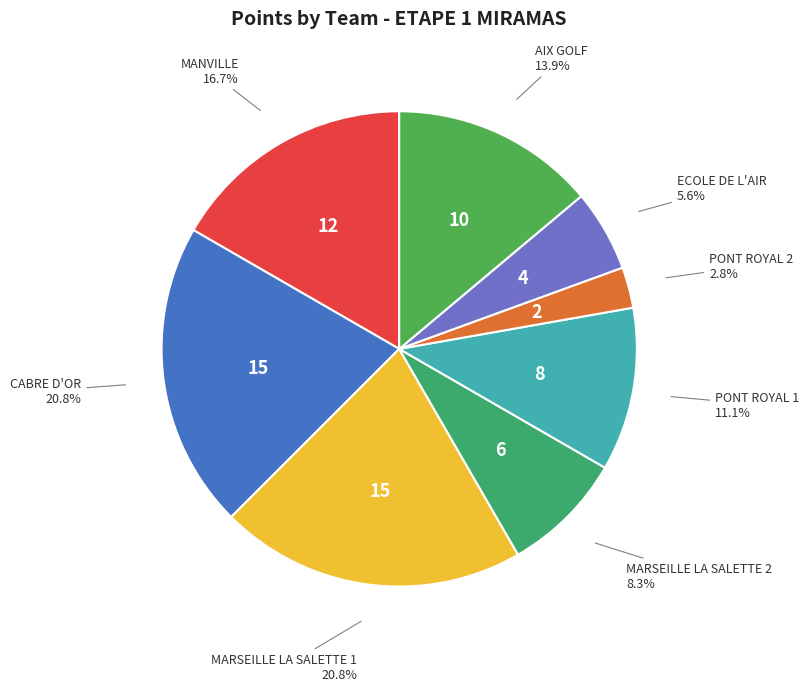

What percentage is the PONT ROYAL 1 slice, to the nearest percent?

11%